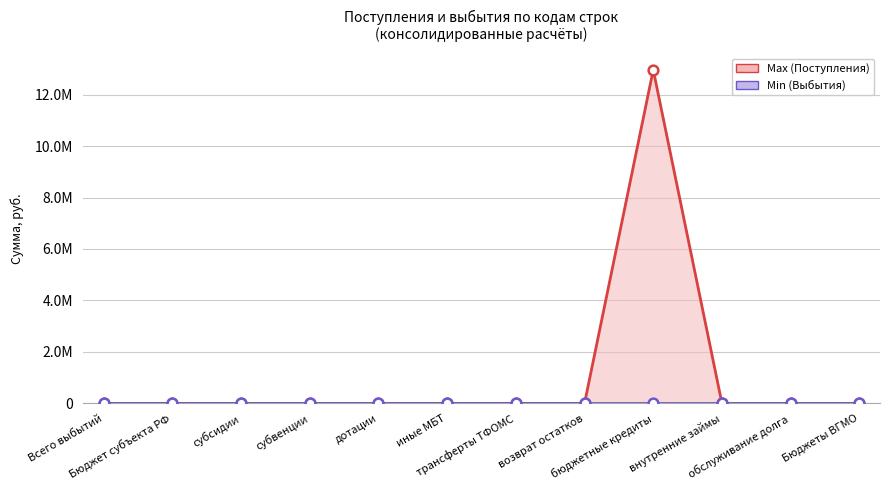

True or false: Max (Поступления) and Min (Выбытия) intersect in this chart.

False